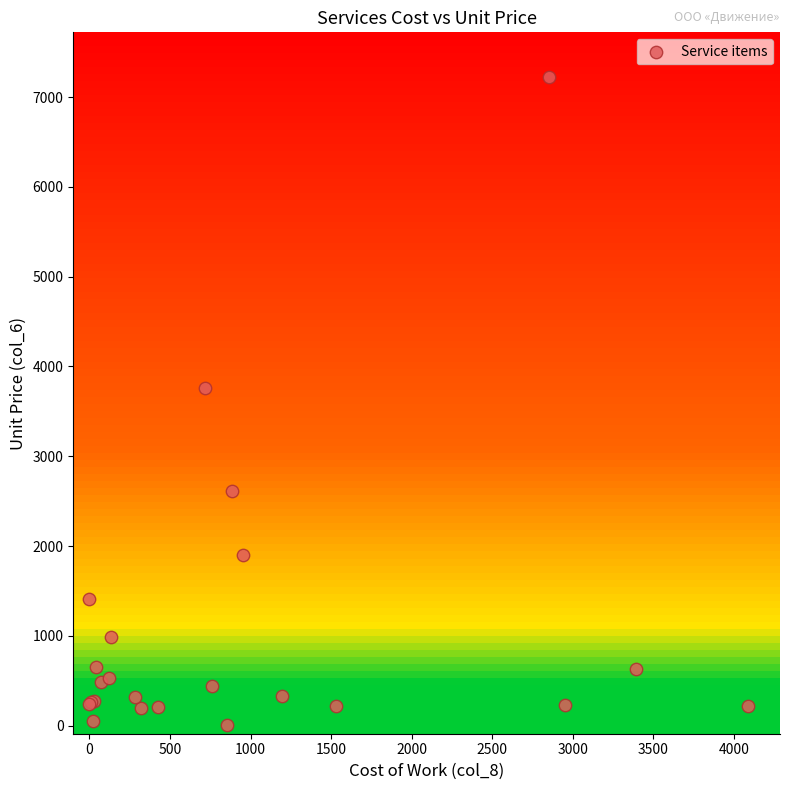

What Y value in the scatter plot is closest to 3615?

3758.3